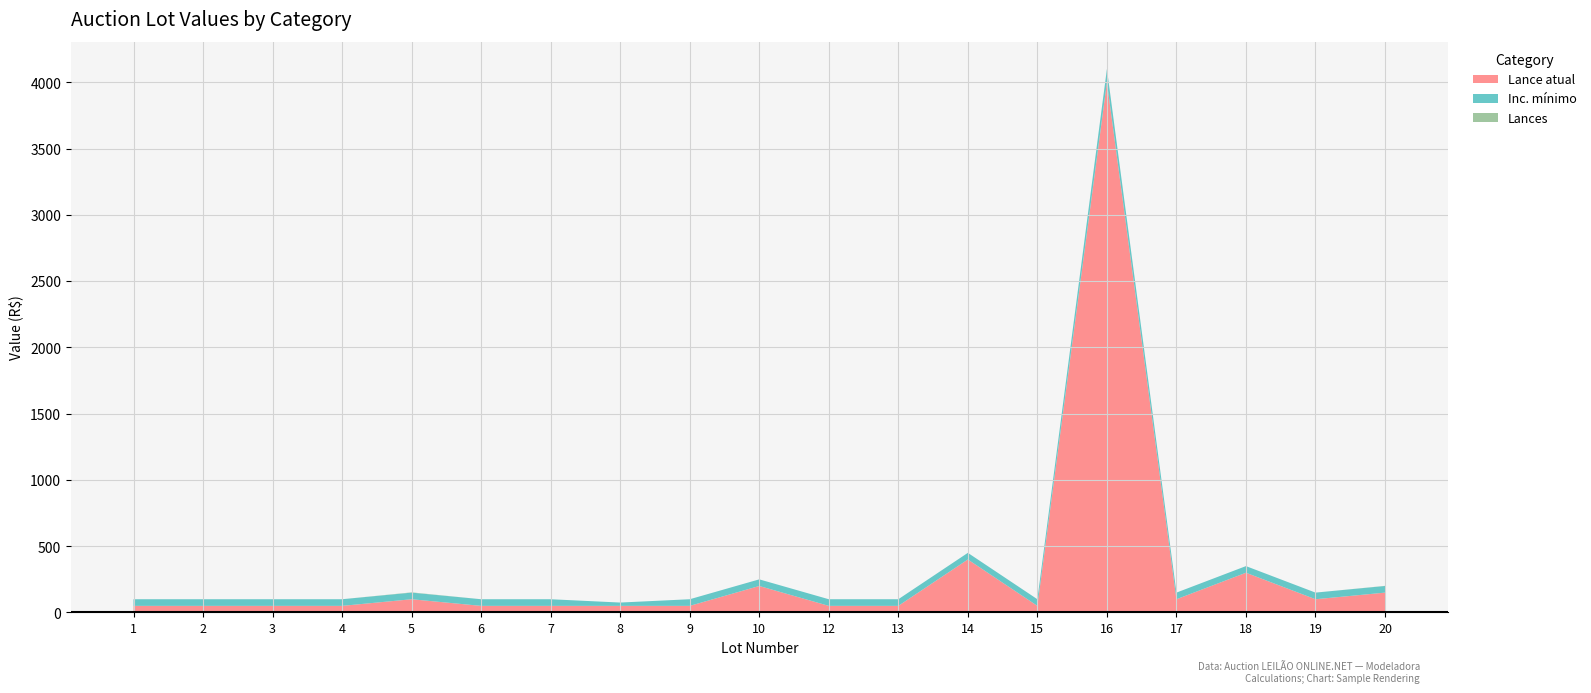

Reading right to left, what are all the values shown in this chart?

Lance atual: 150	100	300	100	4000	50	400	50	50	200	50	50	50	50	100	50	50	50	50
Inc. mínimo: 50	50	50	50	100	50	50	50	50	50	50	25	50	50	50	50	50	50	50
Lances: 1	0	0	0	0	0	0	0	0	0	0	0	0	0	2	0	0	0	0